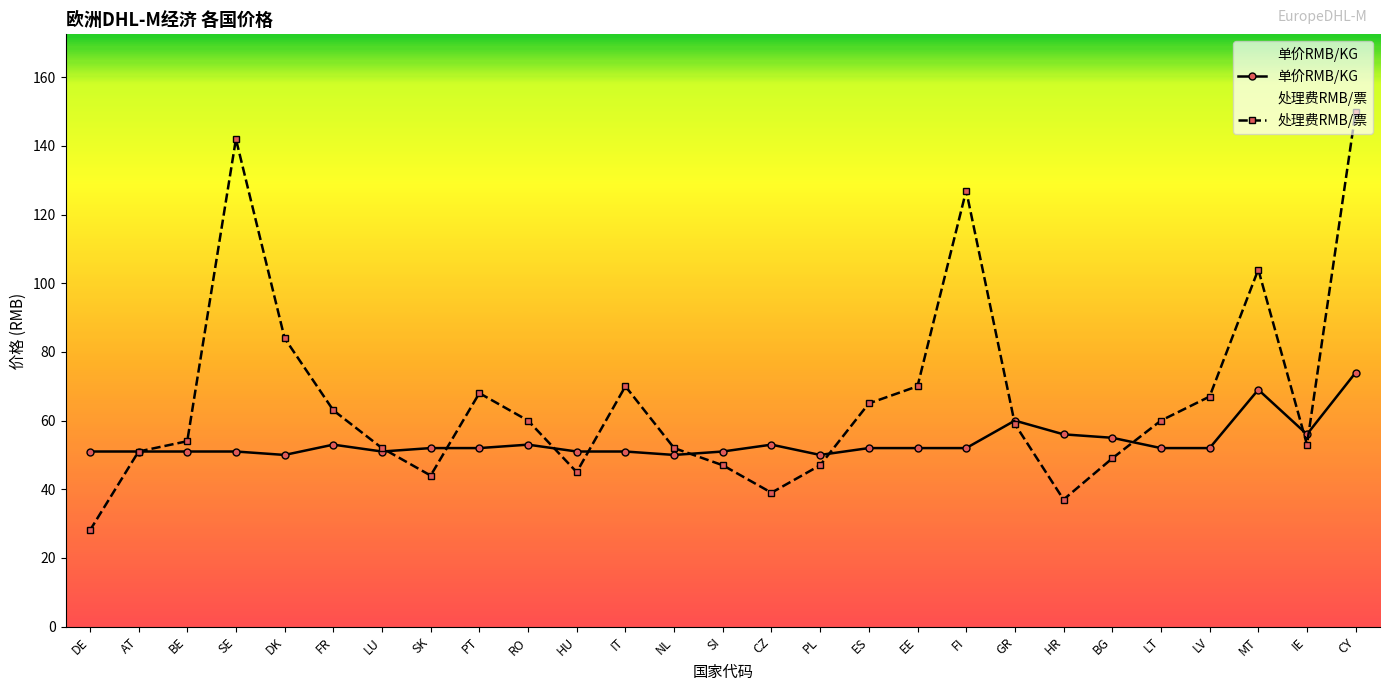

At which label is the value closest to 62?

GR